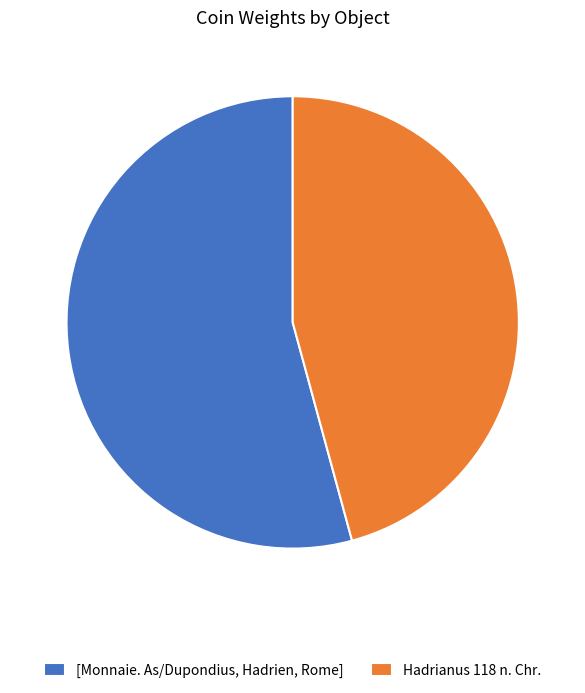

How many segments does this pie chart have?

2